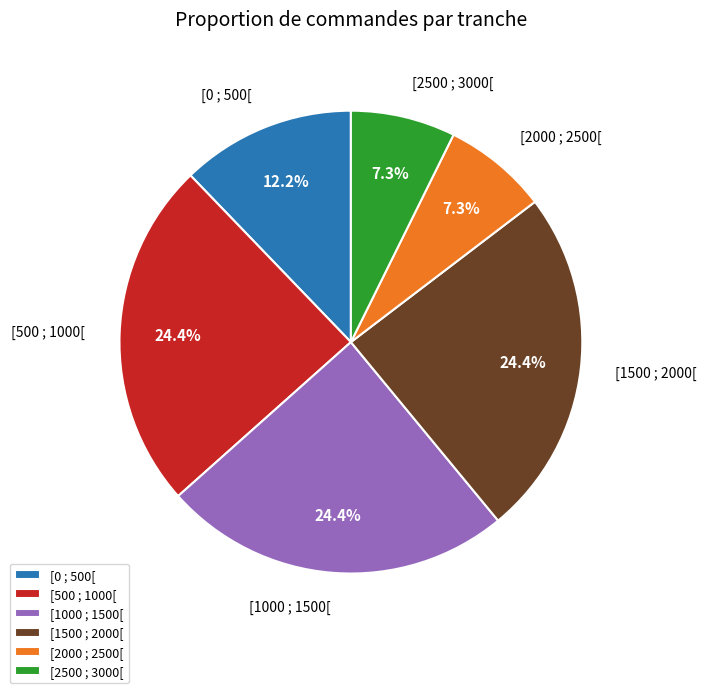

The [0 ; 500[ slice represents 21% of the pie. True or false?

False